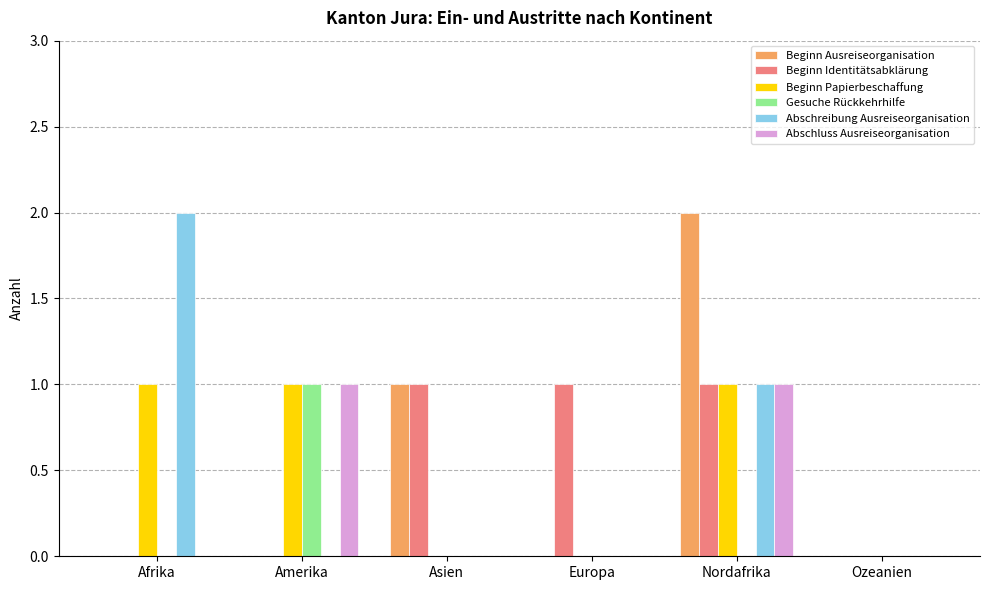

Is the value of Gesuche Rückkehrhilfe at Europa greater than the value of Beginn Identitätsabklärung at Asien?

No